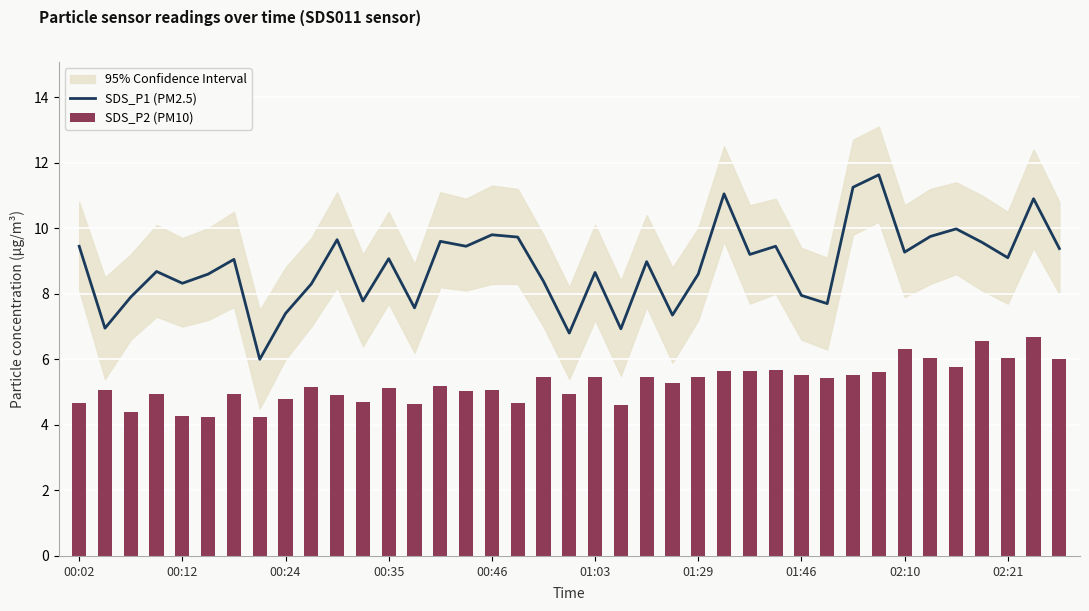

At 15, list the series in order from largest to smallest.

SDS_P1 (PM2.5), SDS_P2 (PM10)